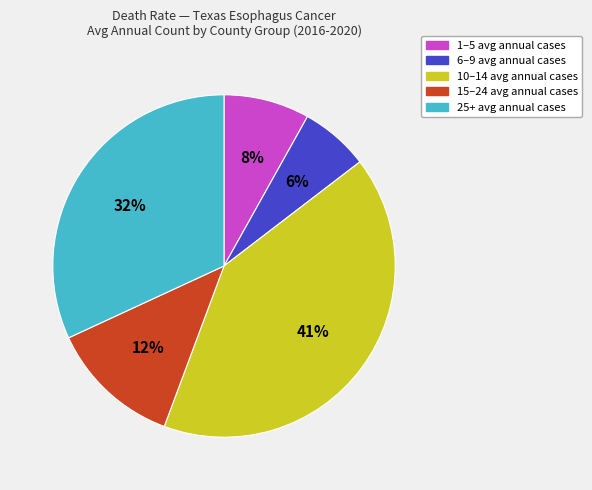

Combined, do 15–24 avg annual cases and 25+ avg annual cases account for over 50%?

No